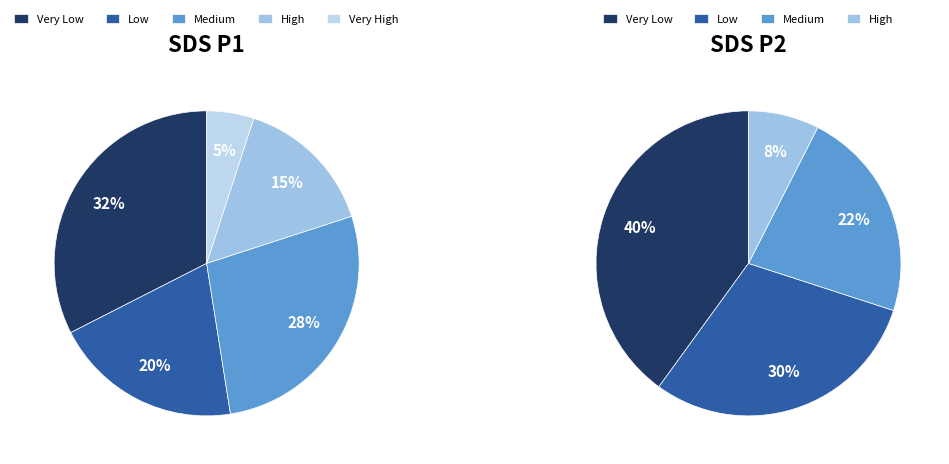

Between 32 and 37, which series saw the biggest shift?

SDS_P1 (mean)